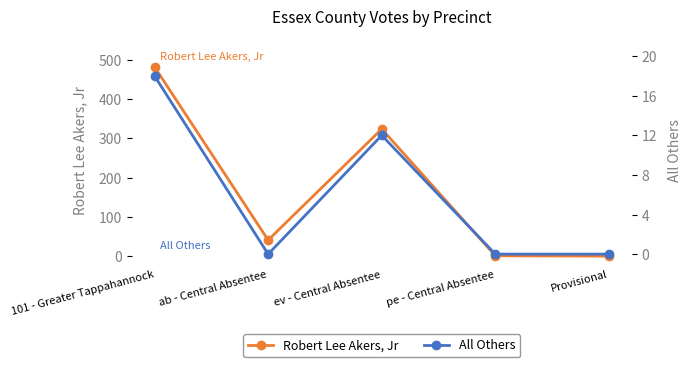

How many interior local peaks does the Robert Lee Akers, Jr series have?

1